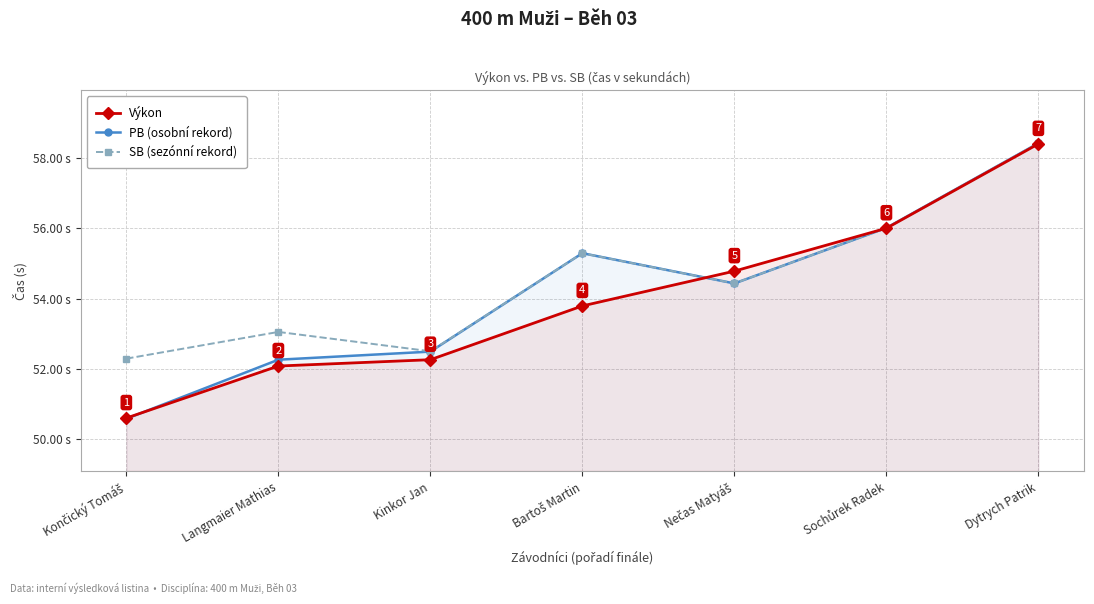

The Výkon series shows 93.7 at Langmaier Mathias. True or false?

False